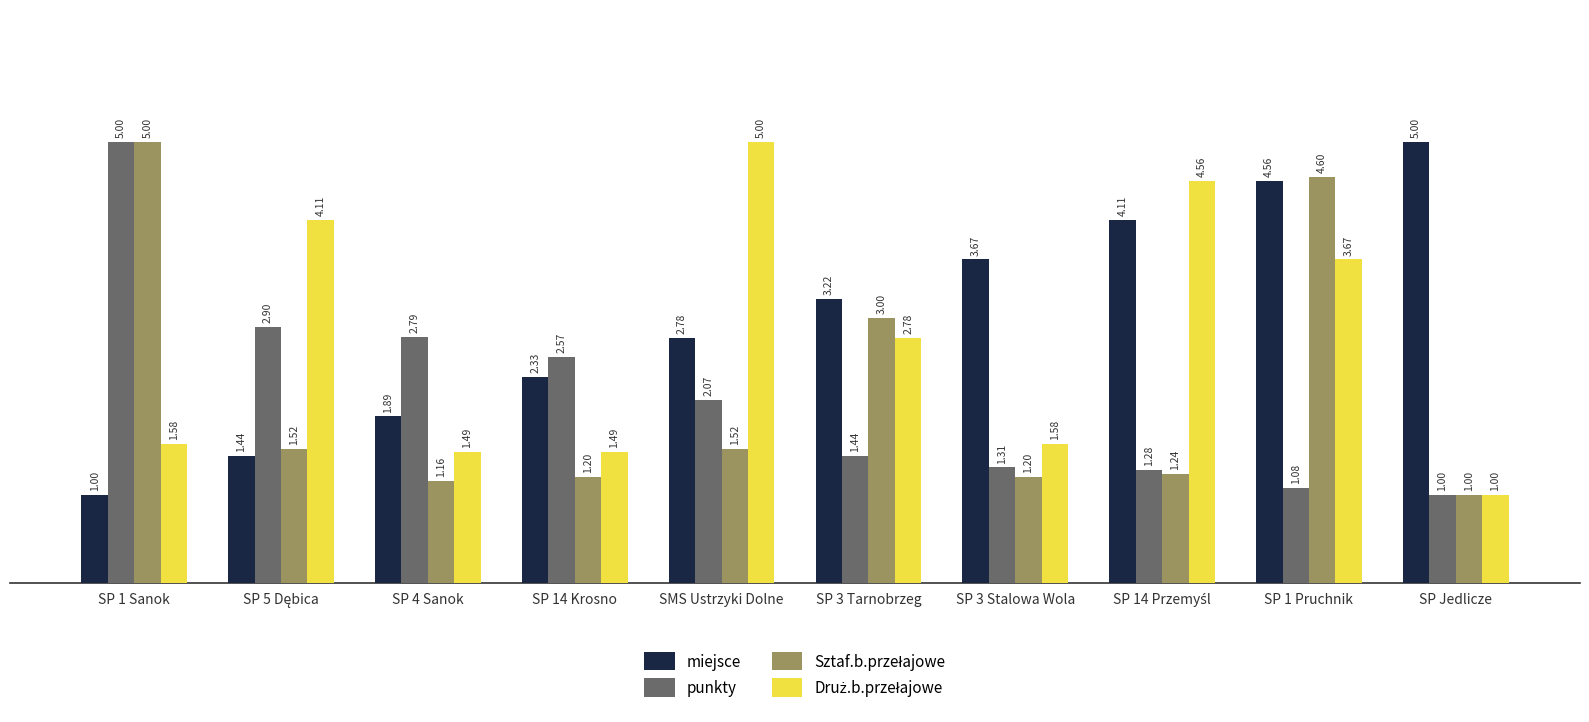

What is the sum of all miejsce values?

30.0